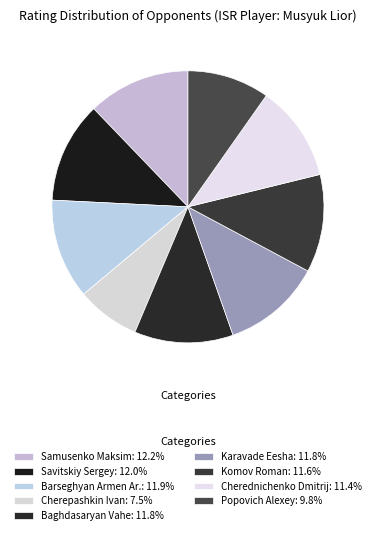

Does Cherepashkin Ivan account for over 50% of the chart?

No